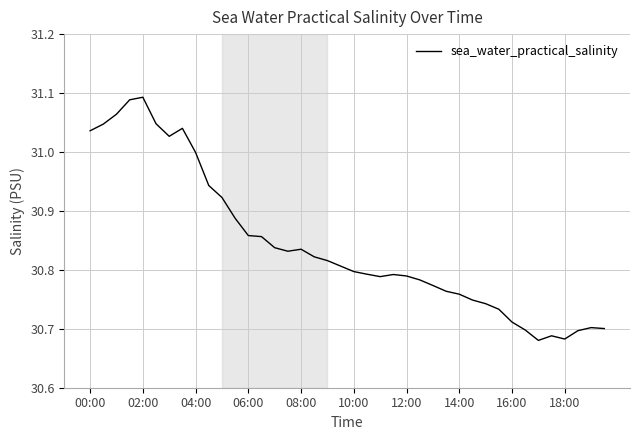

What is the difference between the maximum and minimum values?

0.4